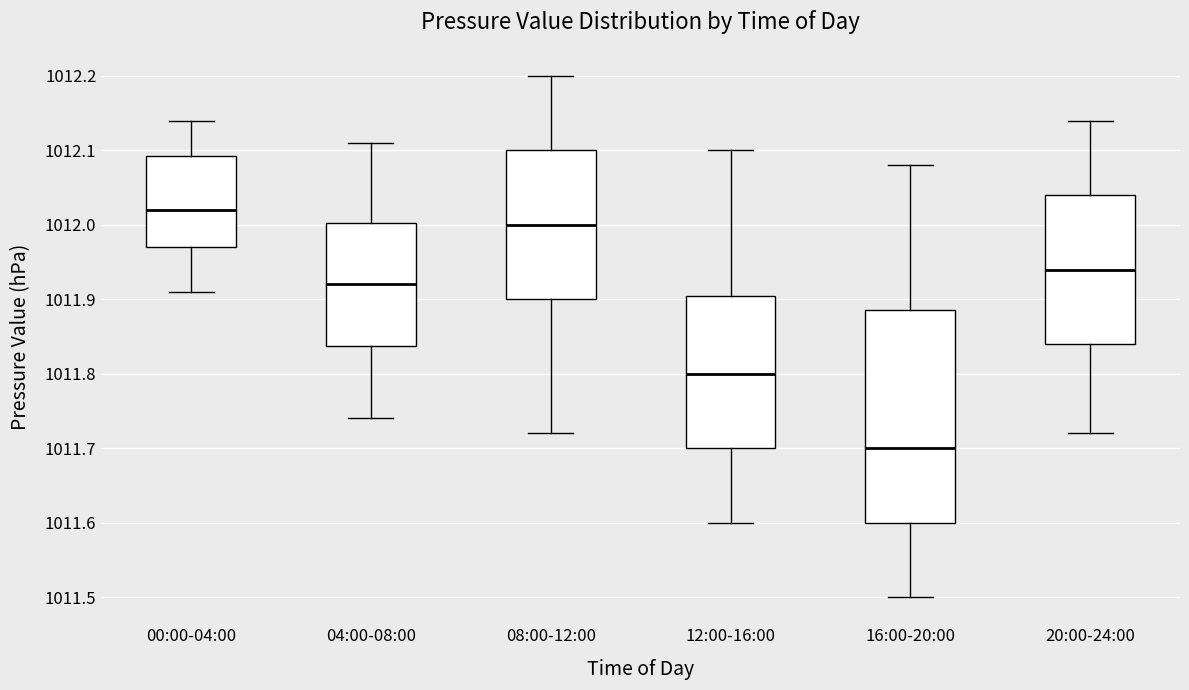

Reading left to right, read every box against the y-axis: the position of its median line, the range the box covers, and the ends of its whiskers. The values are not printed on the chart, so give them approximately, as read against the axis.

00:00-04:00: median 1012.02, box 1011.97 to 1012.09, whiskers 1011.91 to 1012.14
04:00-08:00: median 1011.92, box 1011.84 to 1012.00, whiskers 1011.74 to 1012.11
08:00-12:00: median 1012.00, box 1011.90 to 1012.10, whiskers 1011.72 to 1012.20
12:00-16:00: median 1011.80, box 1011.70 to 1011.91, whiskers 1011.60 to 1012.10
16:00-20:00: median 1011.70, box 1011.60 to 1011.89, whiskers 1011.50 to 1012.08
20:00-24:00: median 1011.94, box 1011.84 to 1012.04, whiskers 1011.72 to 1012.14